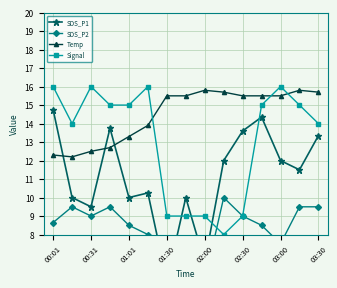

What is the total value across all series at 9?

45.7